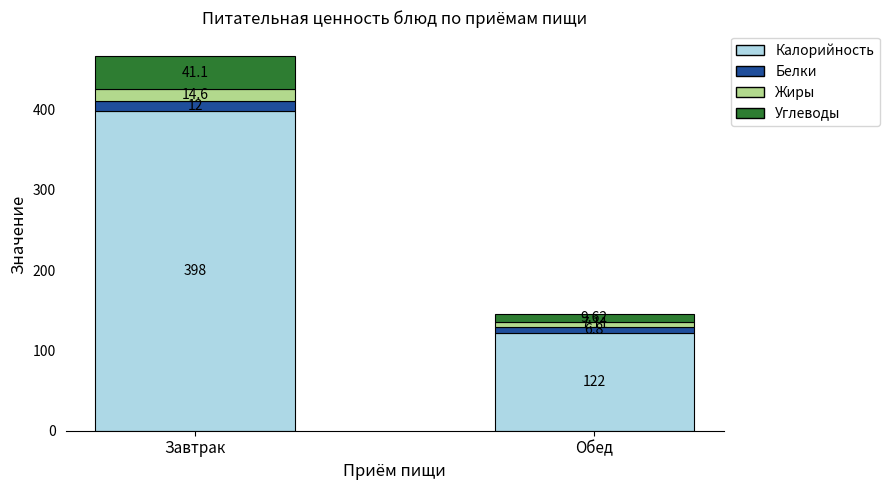

At which label is Калорийность closest to 260?

Обед